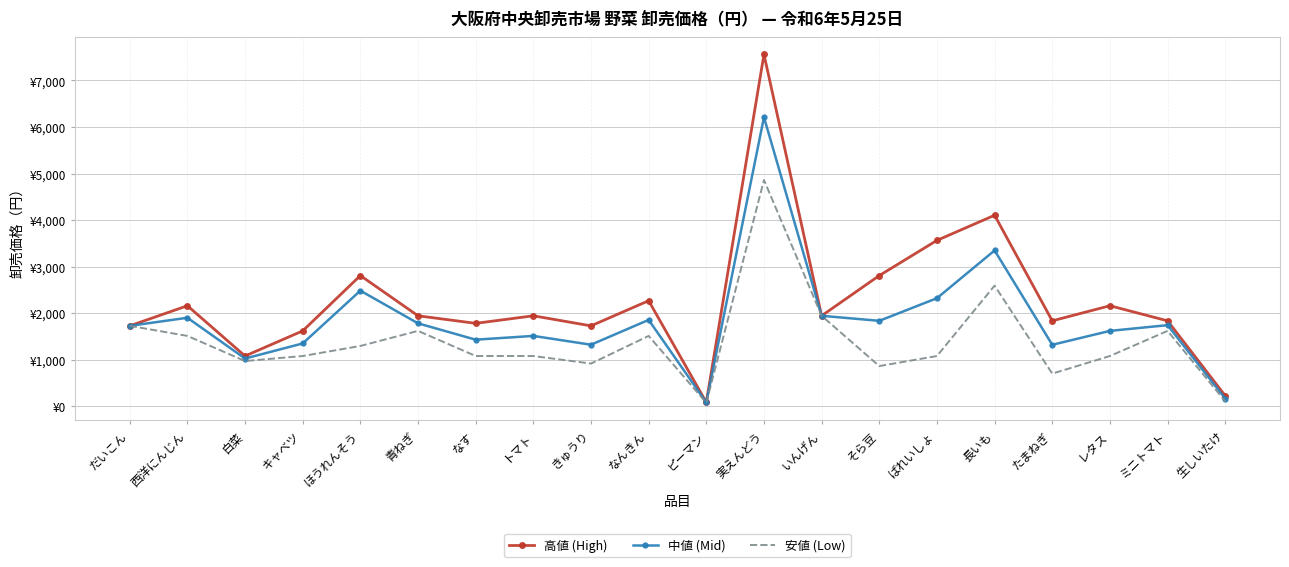

What is the approximate value of 中値 (Mid) at キャベツ, to the nearest 100?

1400